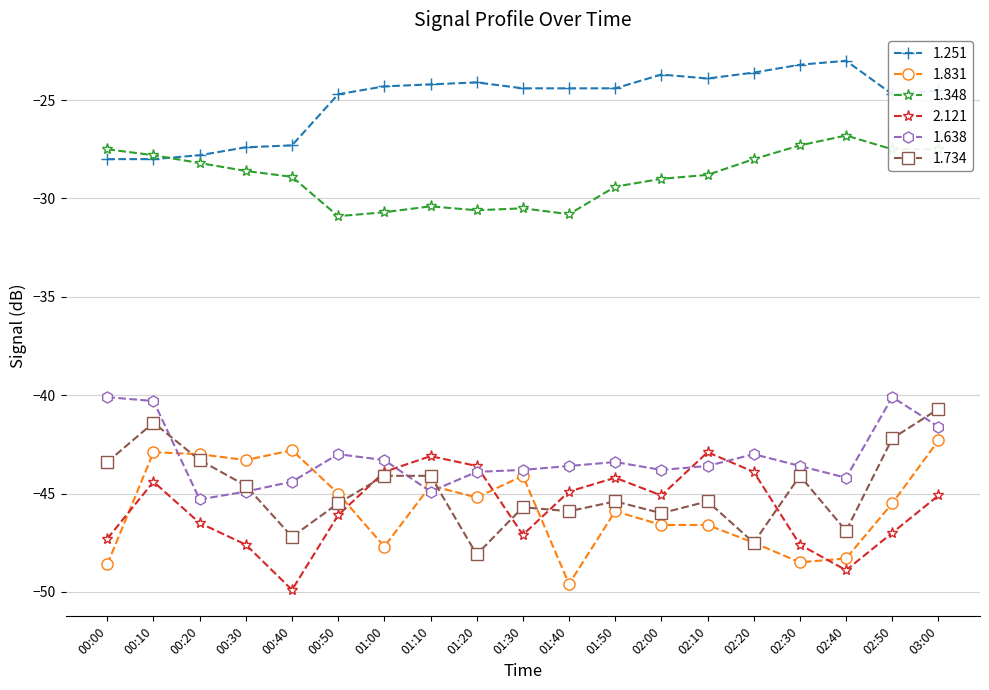

What is the sum of the 1.734 values at 00:30 and 00:40?

-91.8